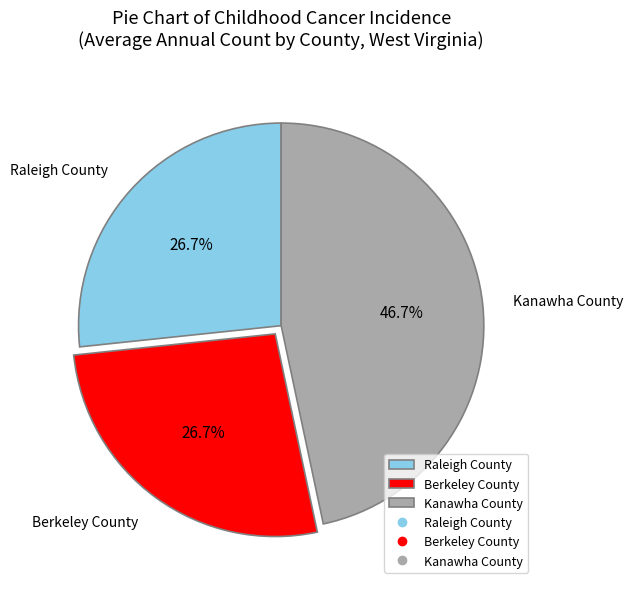

Is the sum of Raleigh County and Berkeley County greater than half?

Yes